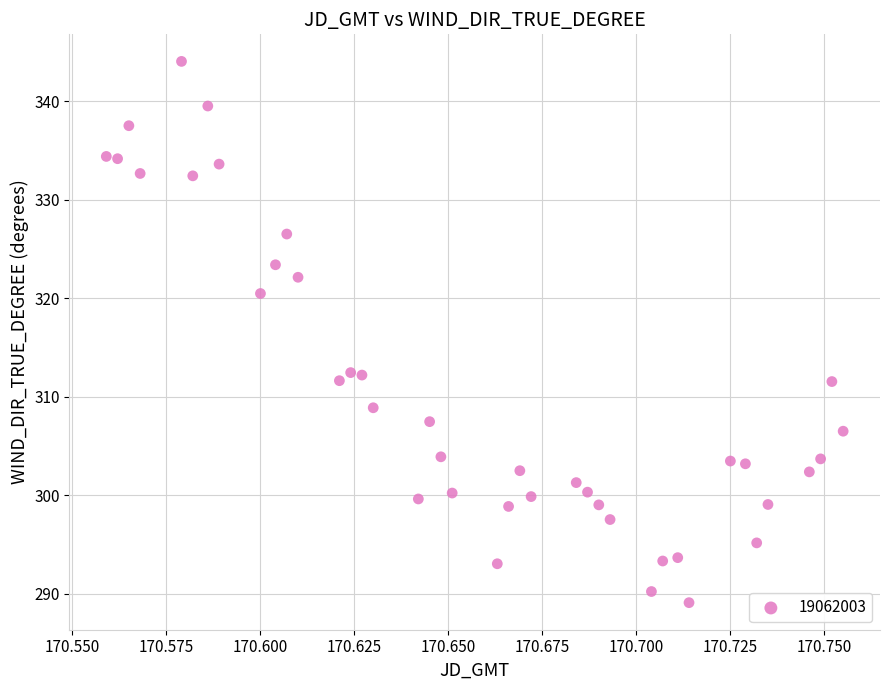

What is the range of Y values (max minus min)?

55.0